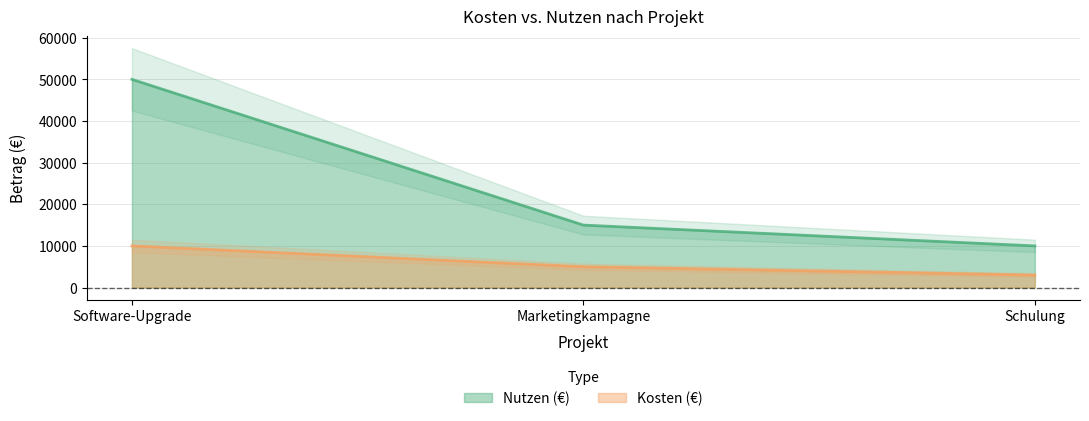

The value of Nutzen (€) at Schulung is 15109. True or false?

False